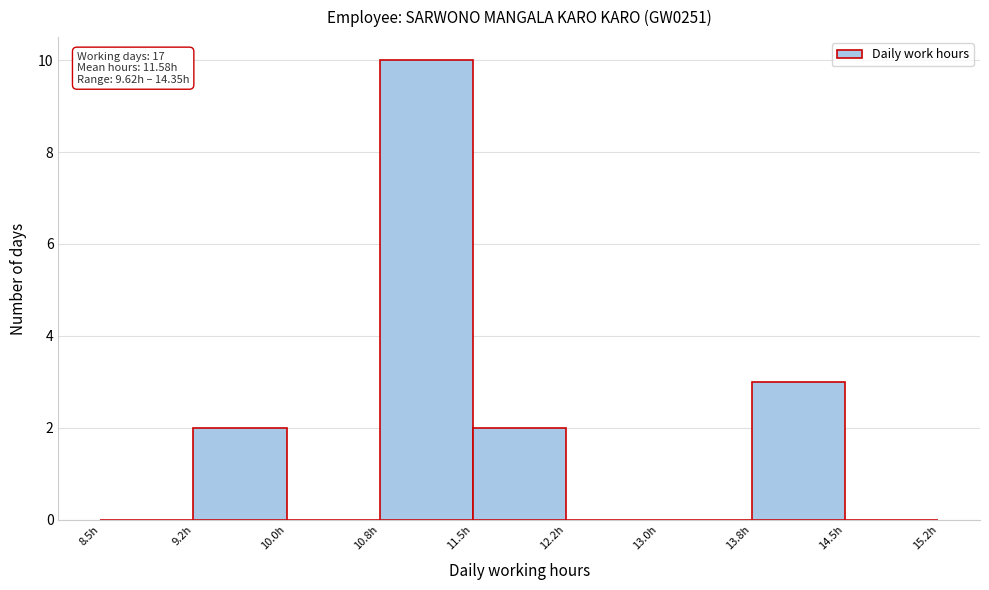

Over which range of the x-axis is the bar tallest?

10.75 to 11.50